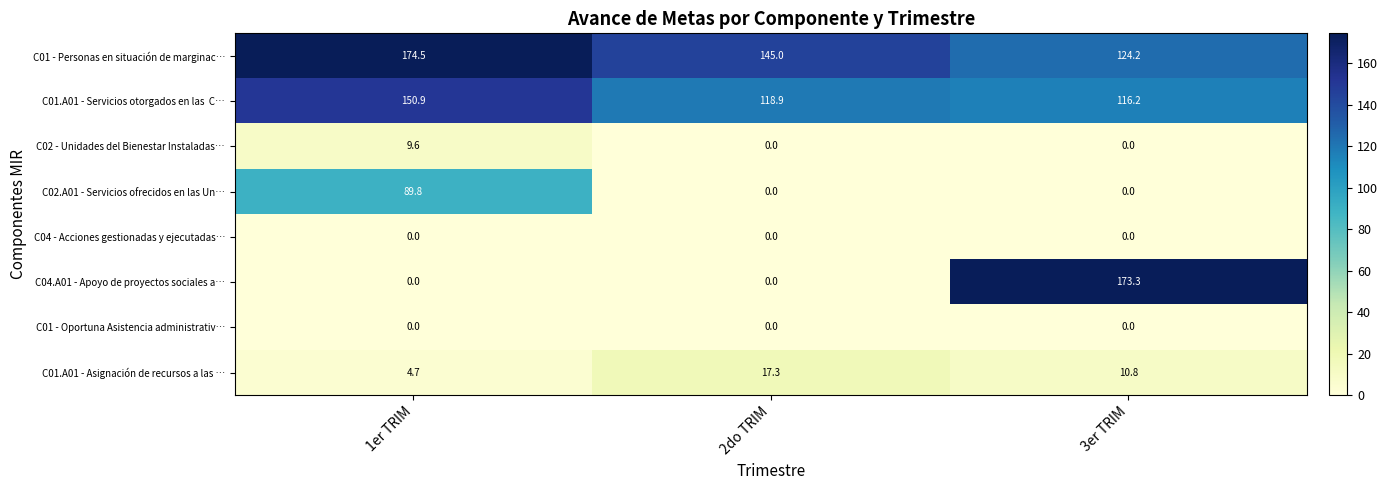

Which category has the highest value in the C02.A01 - Servicios ofrecidos en las Un… series?

1er TRIM